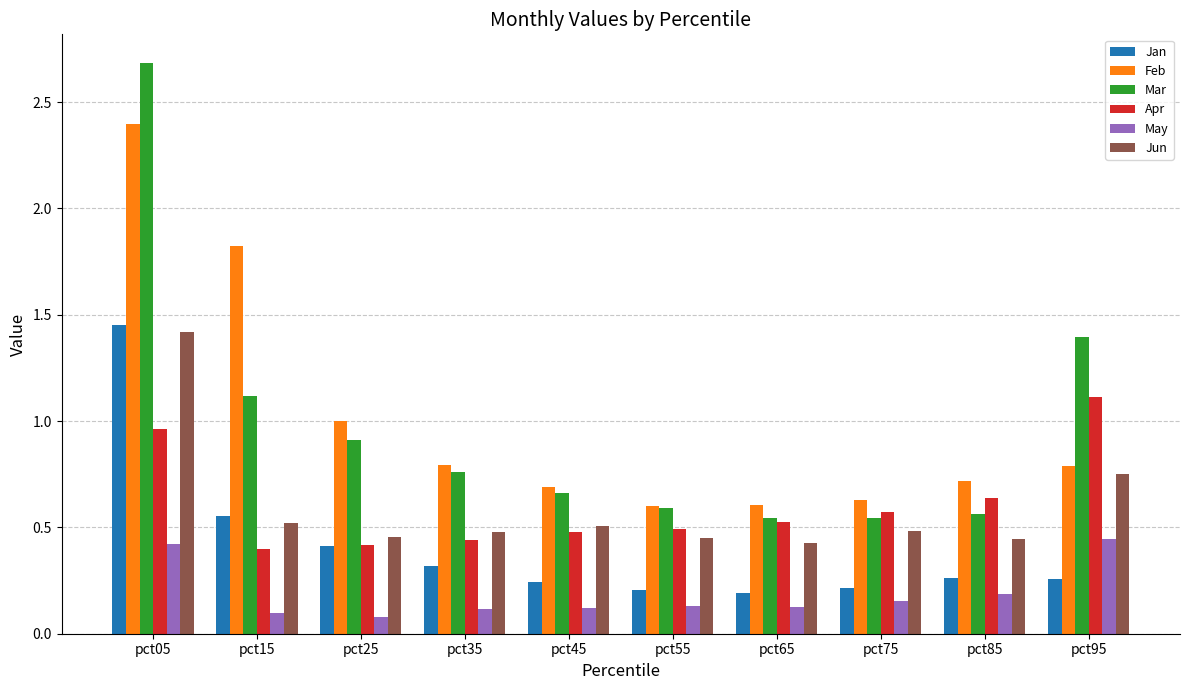

What is the sum of all Jan values?

4.1